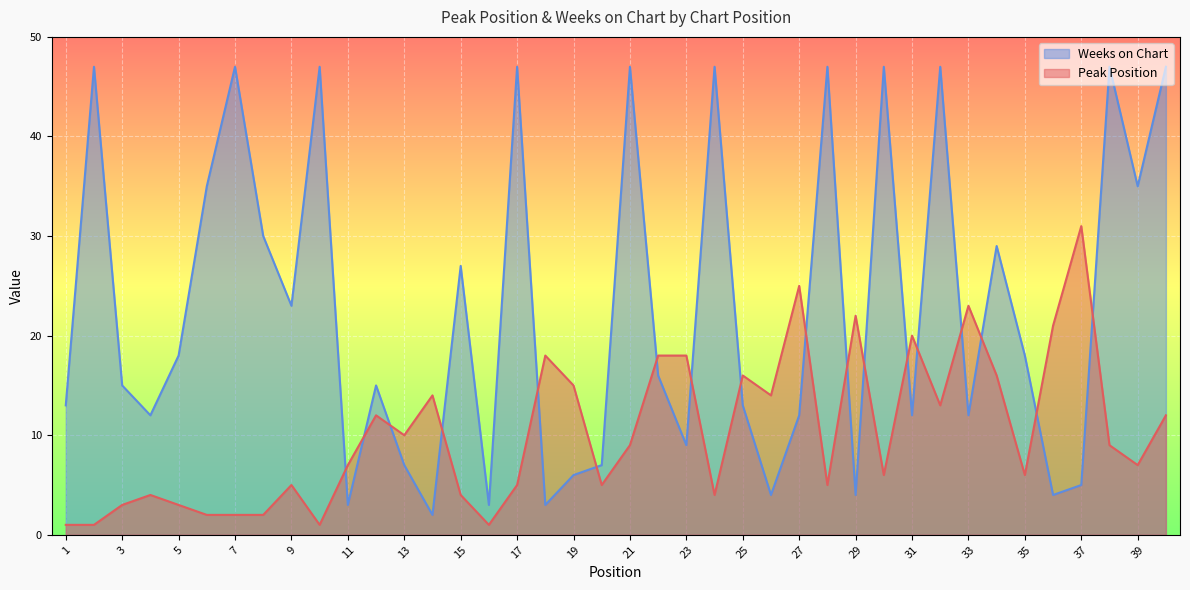

What is the maximum value for Peak Position?

31